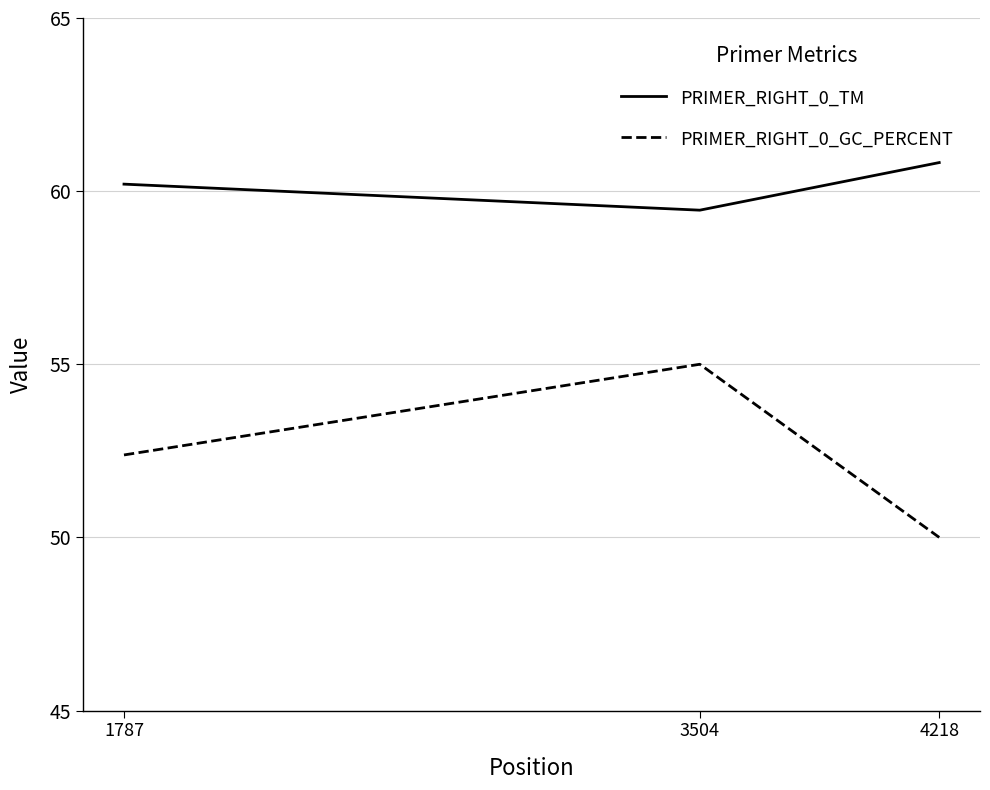

What is the highest value of the PRIMER_RIGHT_0_TM series?

60.8